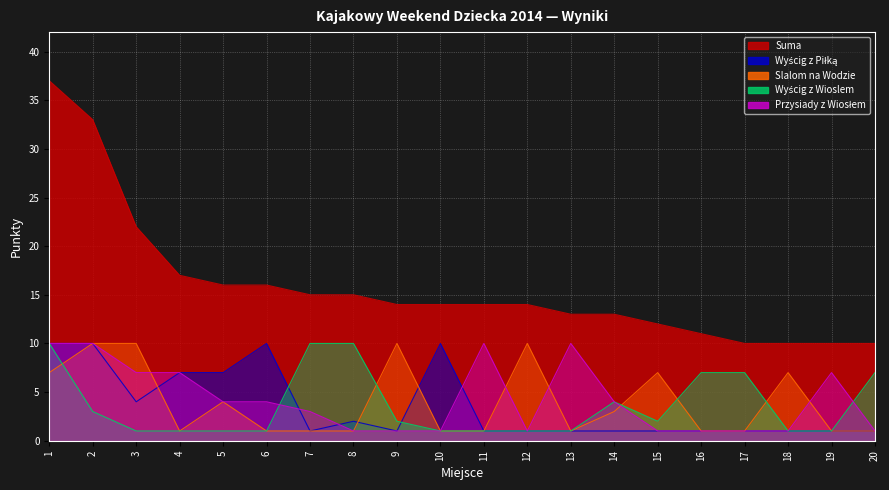

How many interior local valleys does the Wyścig z Wioslem series have?

1